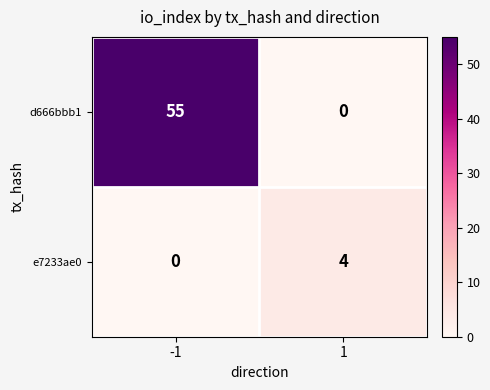

How many series are shown in this chart?

2